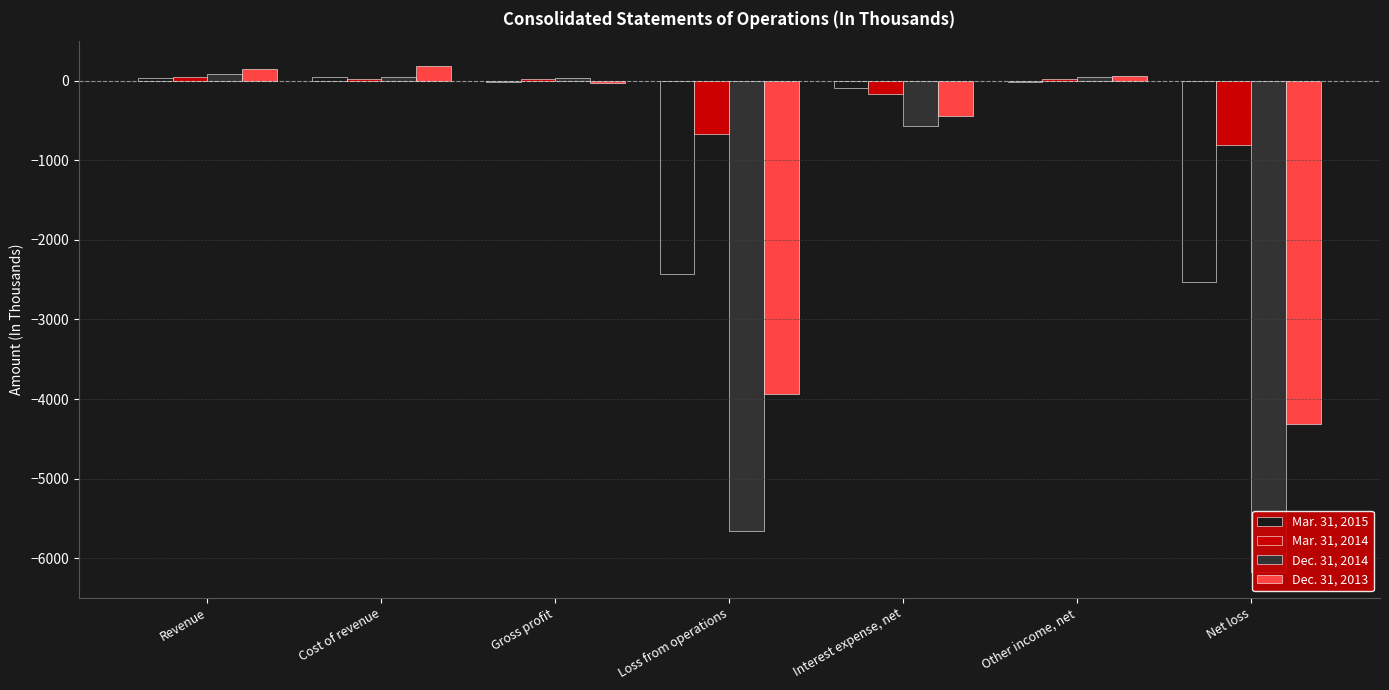

What is the label of the 5th bar from the left?

Interest expense, net